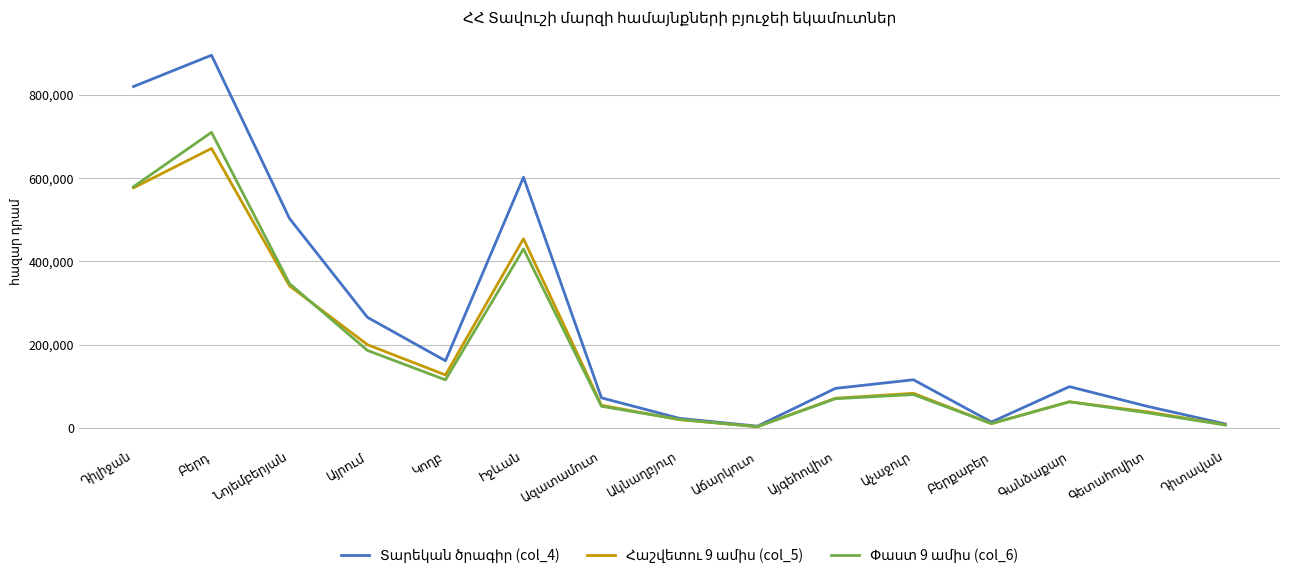

How many lines are shown in the chart?

3